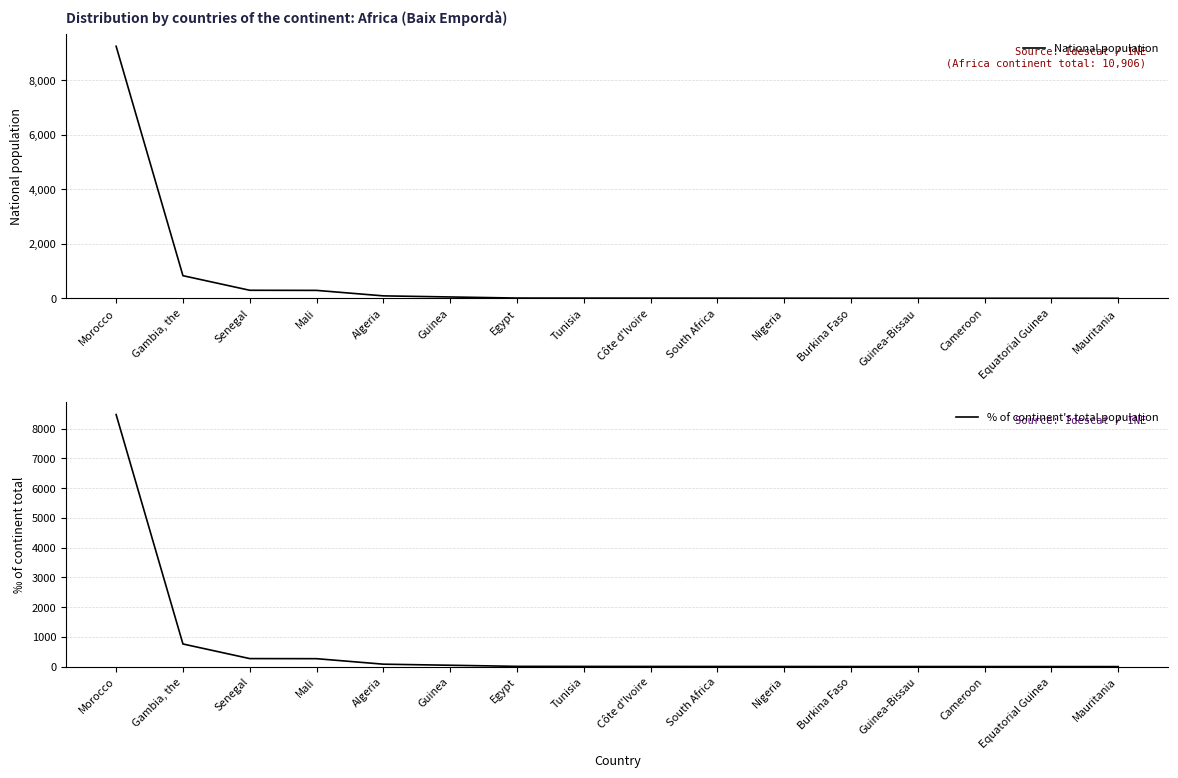

What is the label of the 16th point from the right?

Morocco